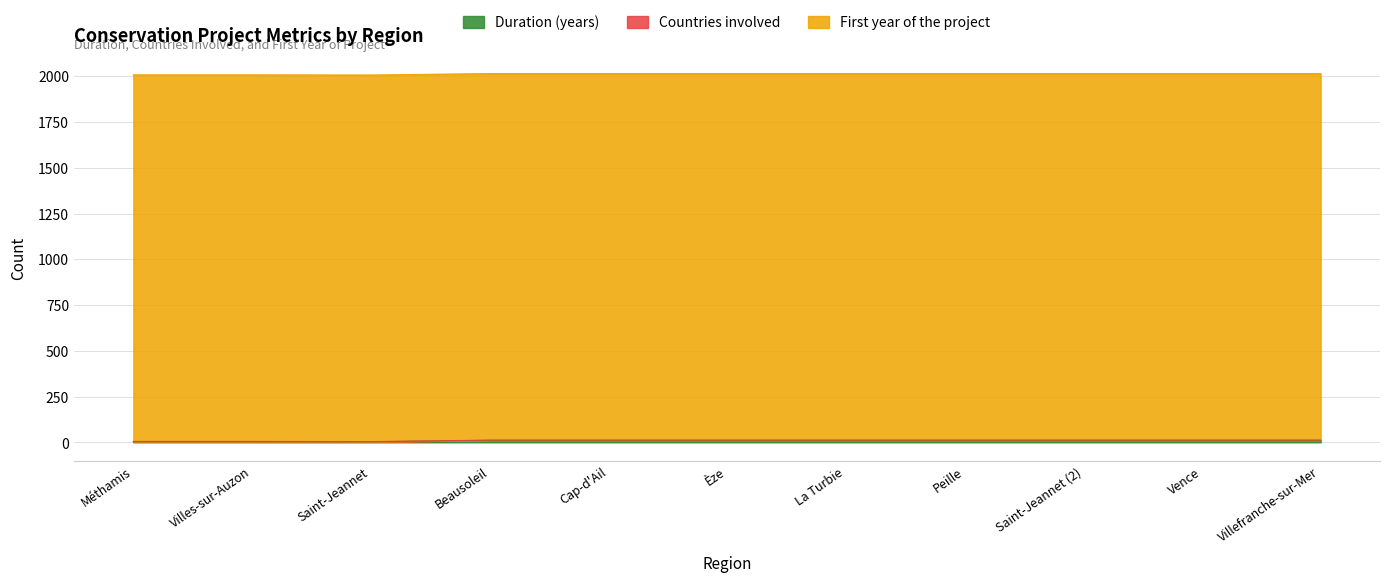

What is the sum of all Duration (years) values?

99